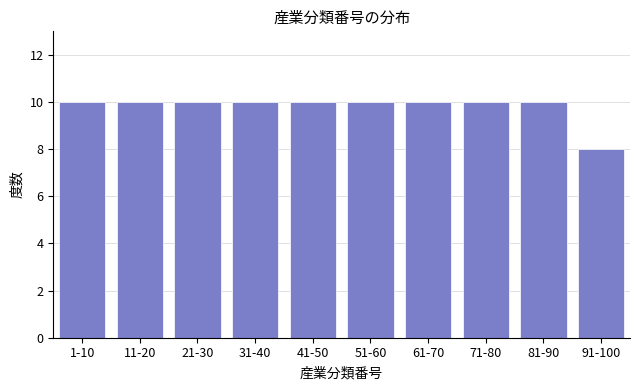

Reading right to left, list all the values displayed in this chart.

8	10	10	10	10	10	10	10	10	10